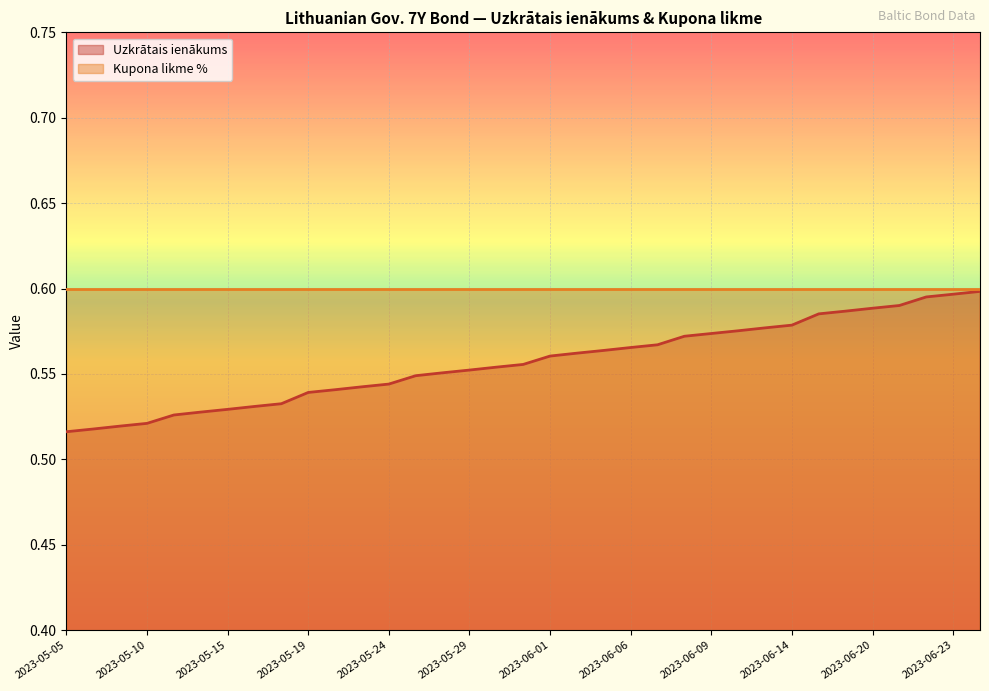

What is the label of the 35th point from the right?

2023-05-05